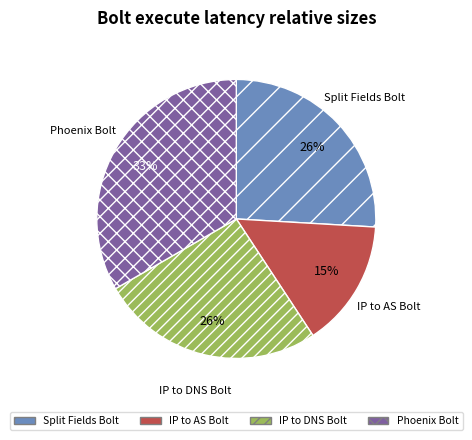

What is the ratio of the value at Split Fields Bolt to the value at IP to DNS Bolt?

1.0